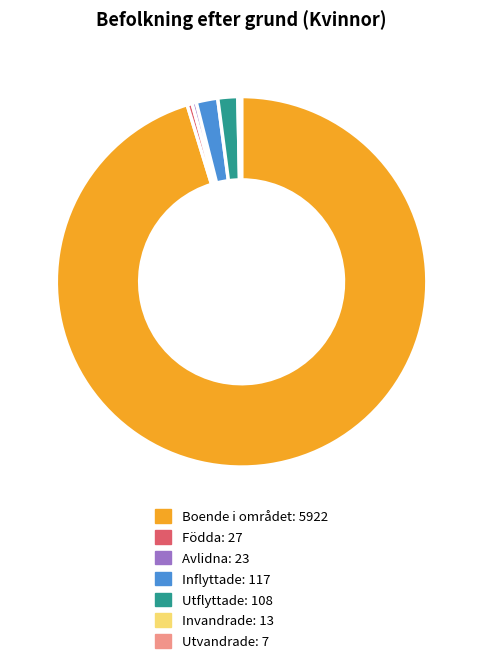

The Inflyttade slice represents 2% of the pie. True or false?

True